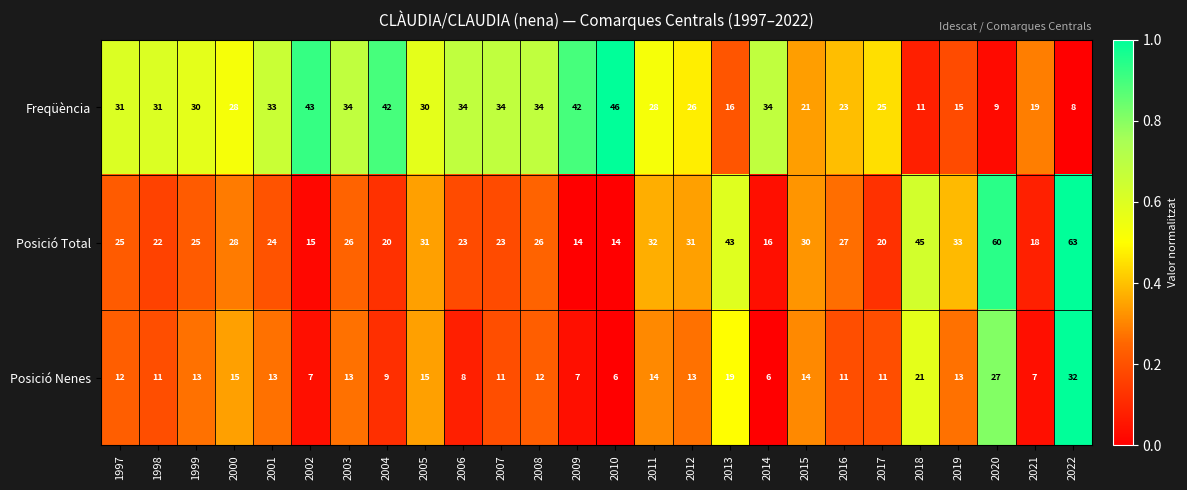

At which category is the sum across all series the highest?

2022